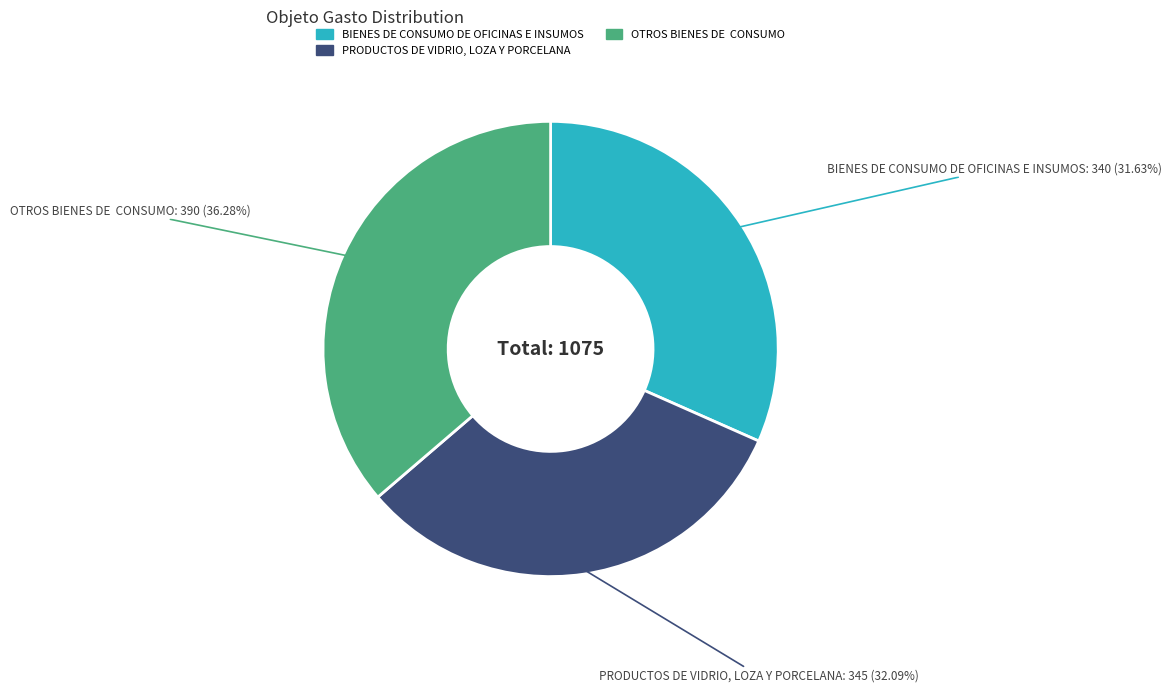

To the nearest percent, what percentage of the pie is BIENES DE CONSUMO DE OFICINAS E INSUMOS?

32%